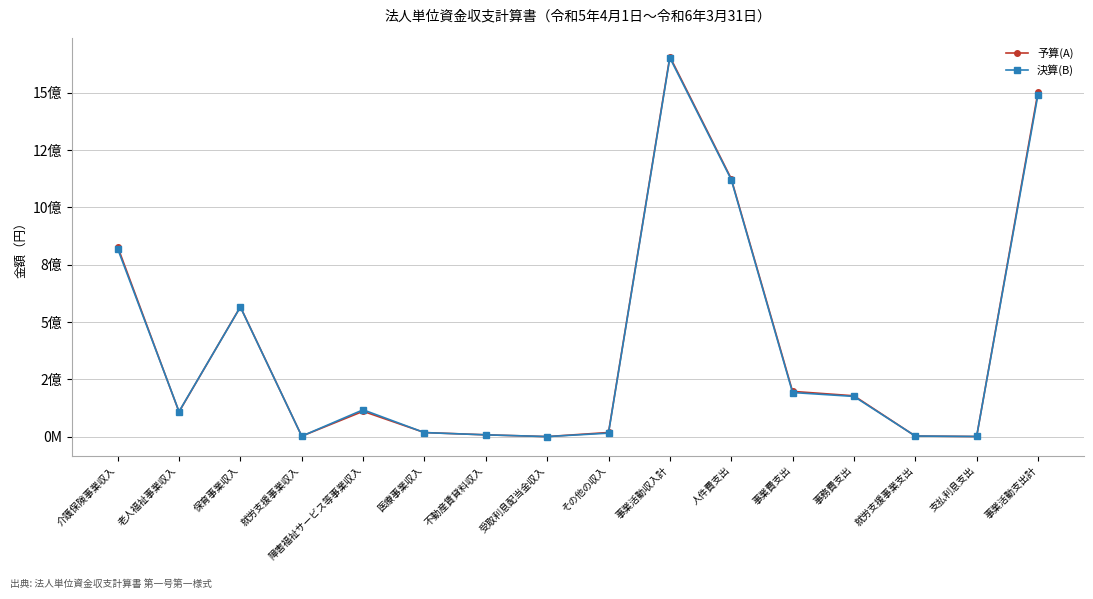

After their last crossing, which series has the higher values: 決算(B) or 予算(A)?

決算(B)